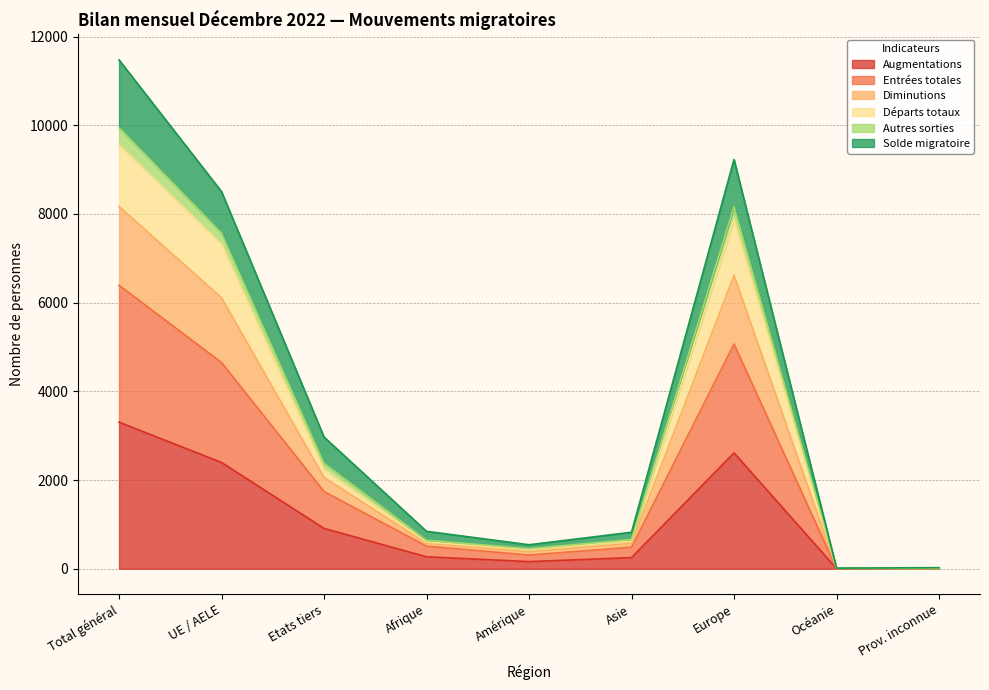

What is the spread (max minus min) of values at Asie?

572